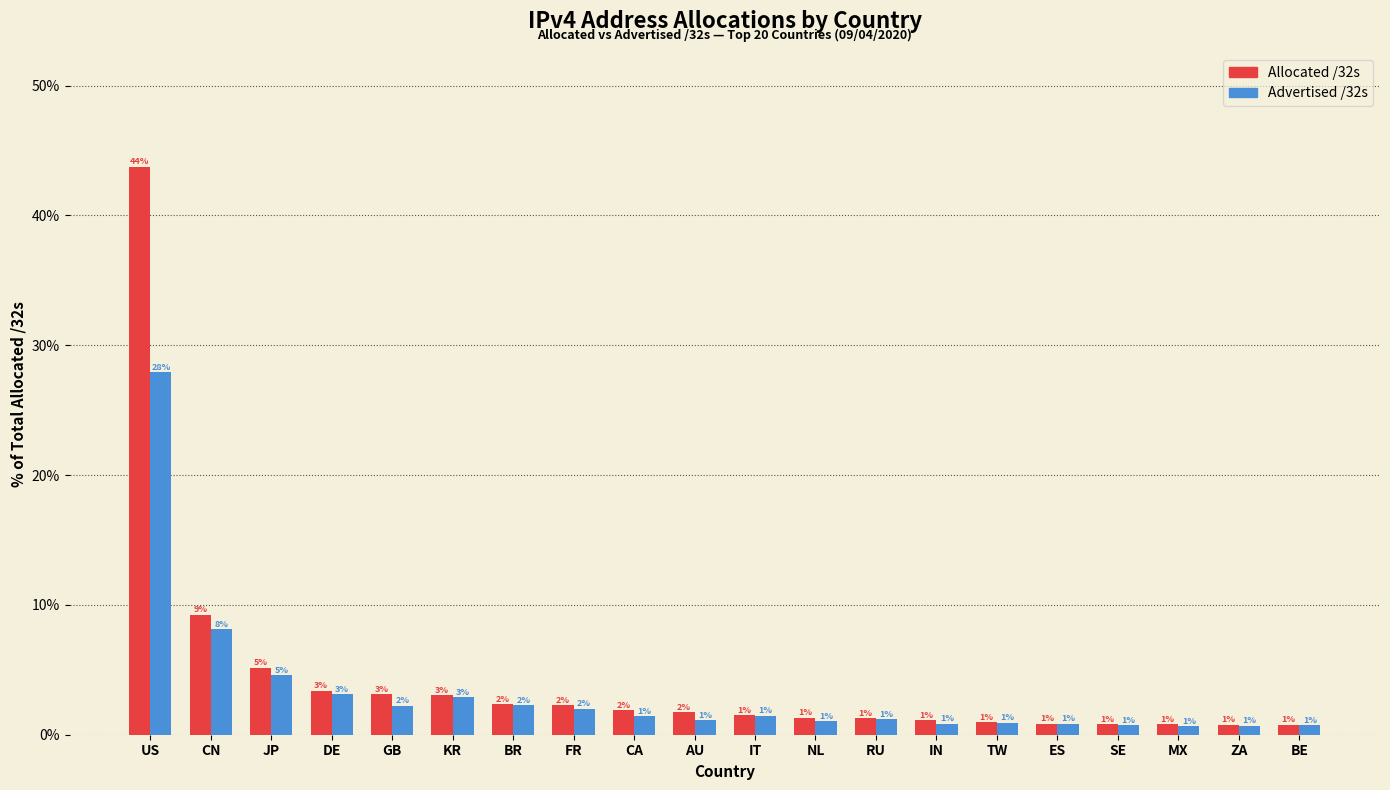

At which label is Advertised /32s closest to 14?

CN